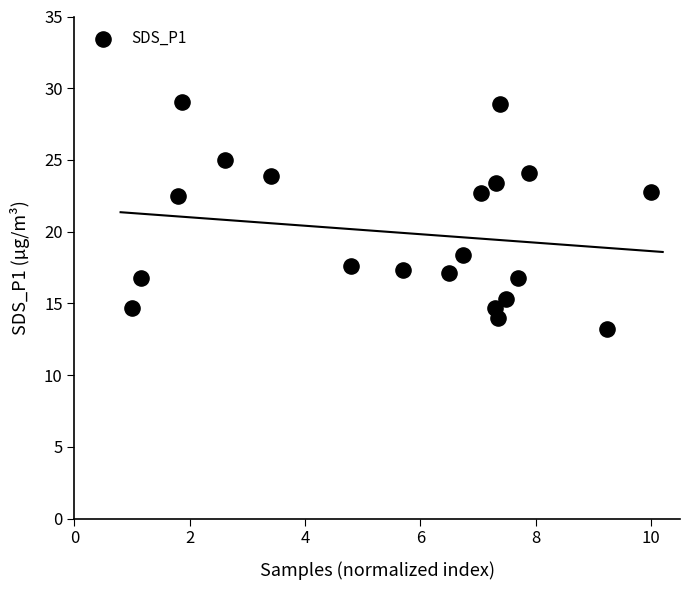

What is the range of Y values (max minus min)?

15.8